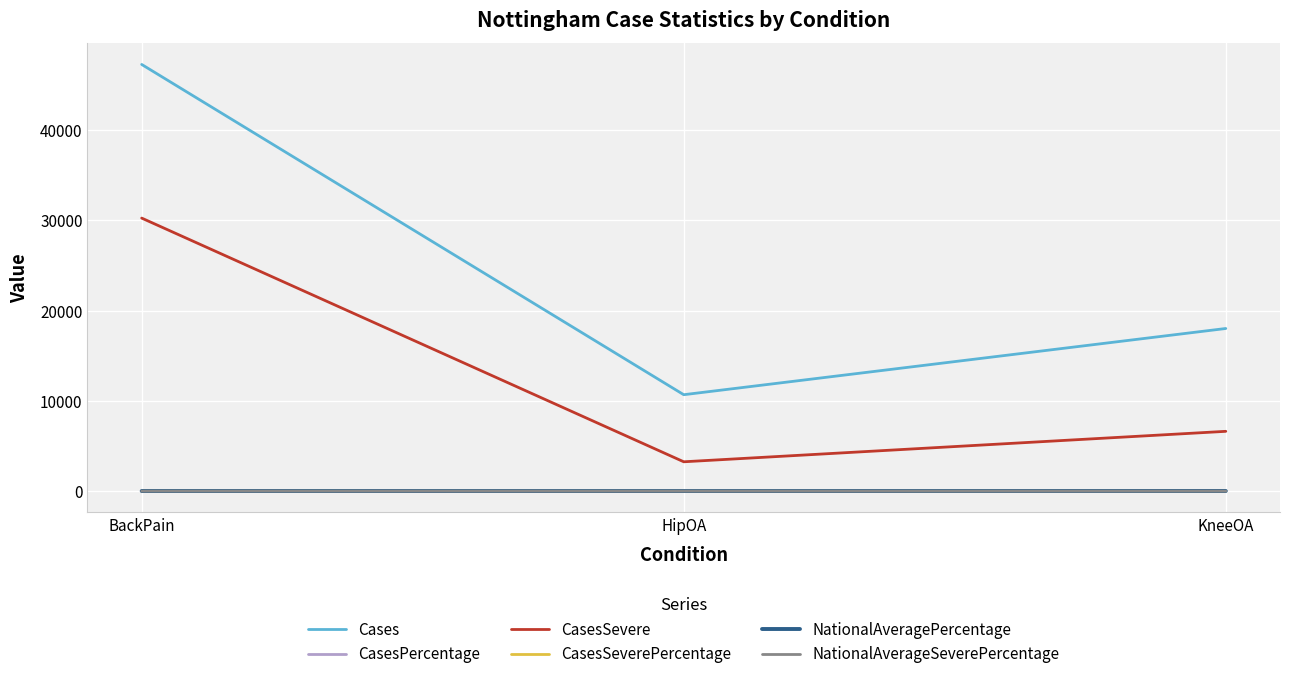

List the labels in order of CasesSevere value, smallest first.

HipOA, KneeOA, BackPain